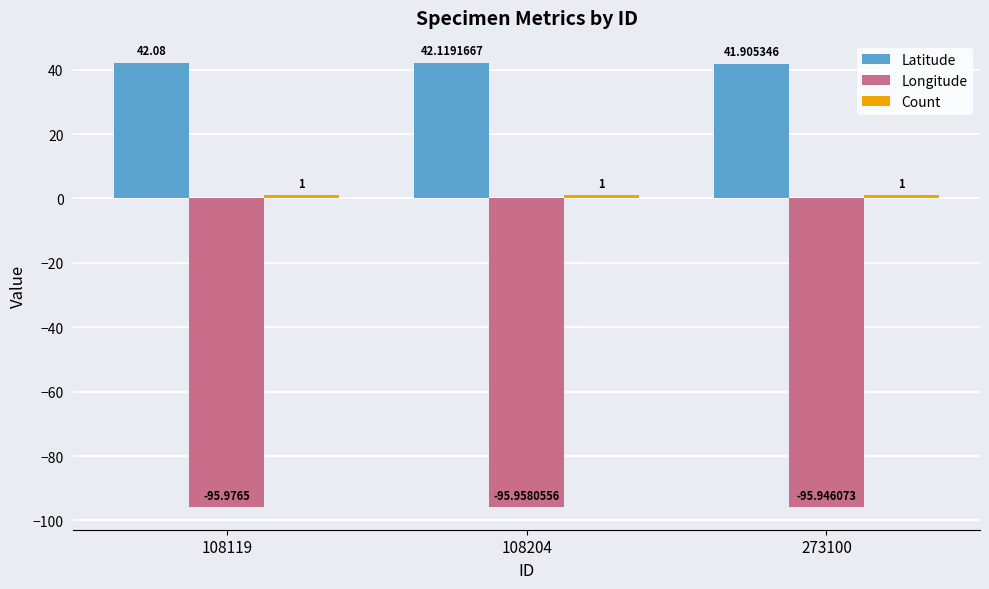

What is the average value of the Longitude series?

-96.0